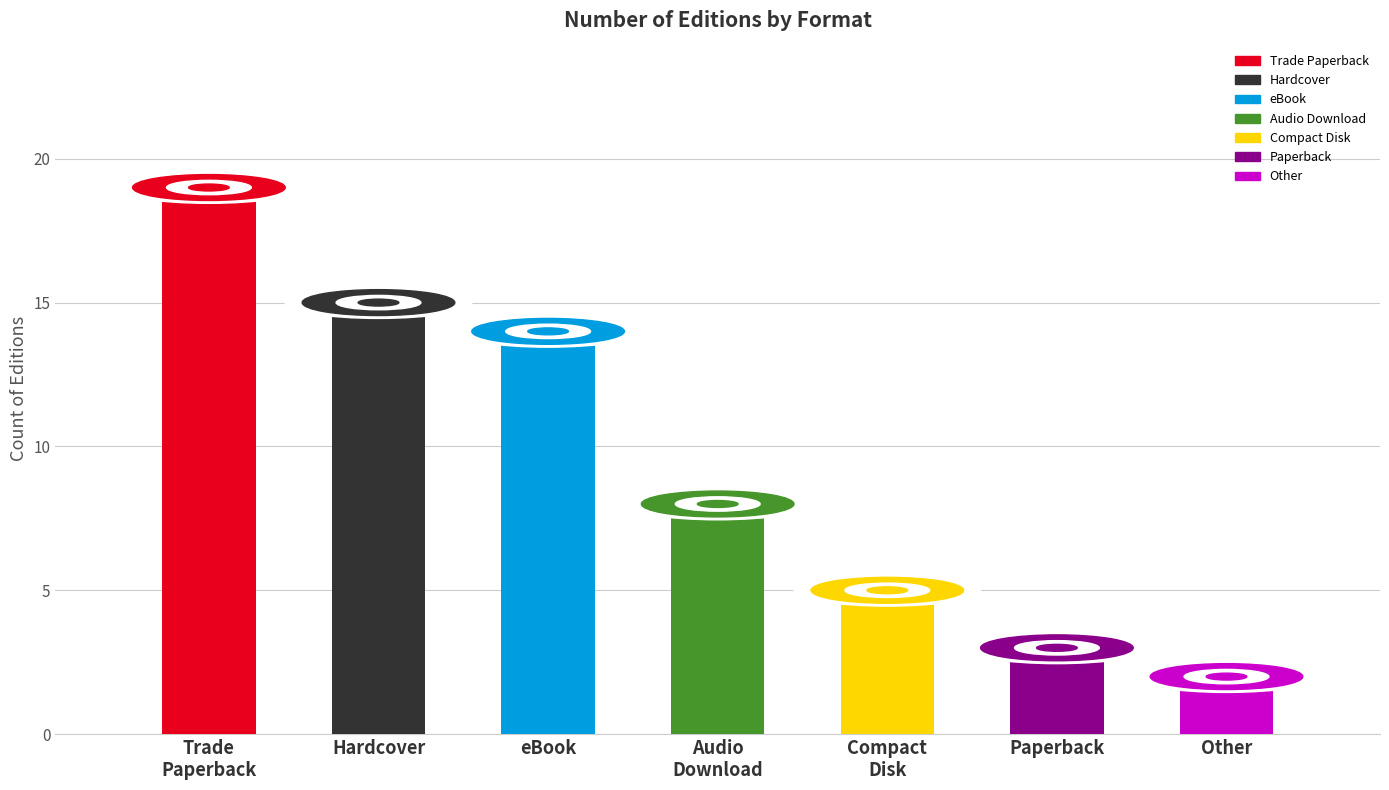

What position from the left is eBook?

3